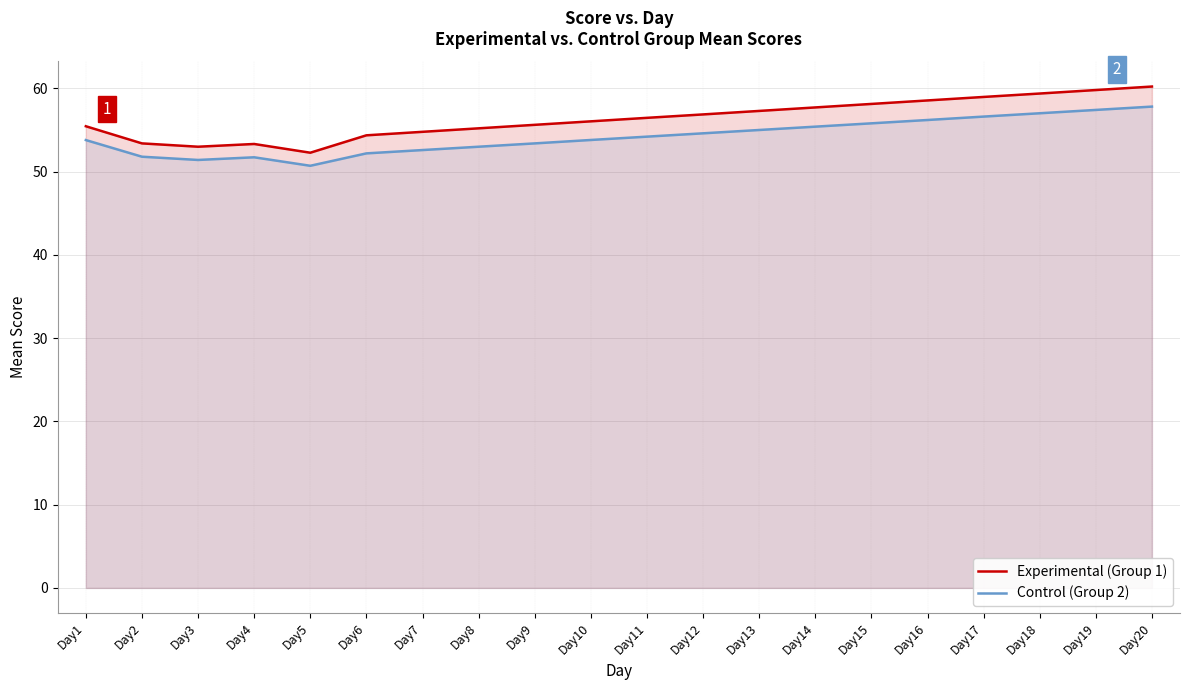

At how many categories does at least one series exceed 56?

11